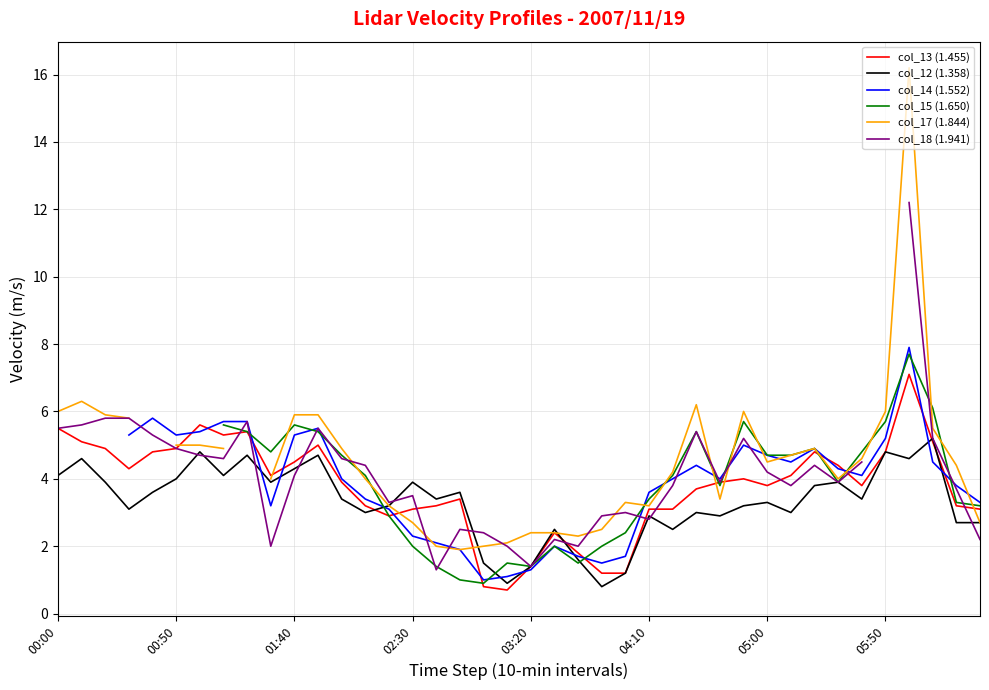

Is it true that col_13 (1.455) equals 7.1 at 36?

True